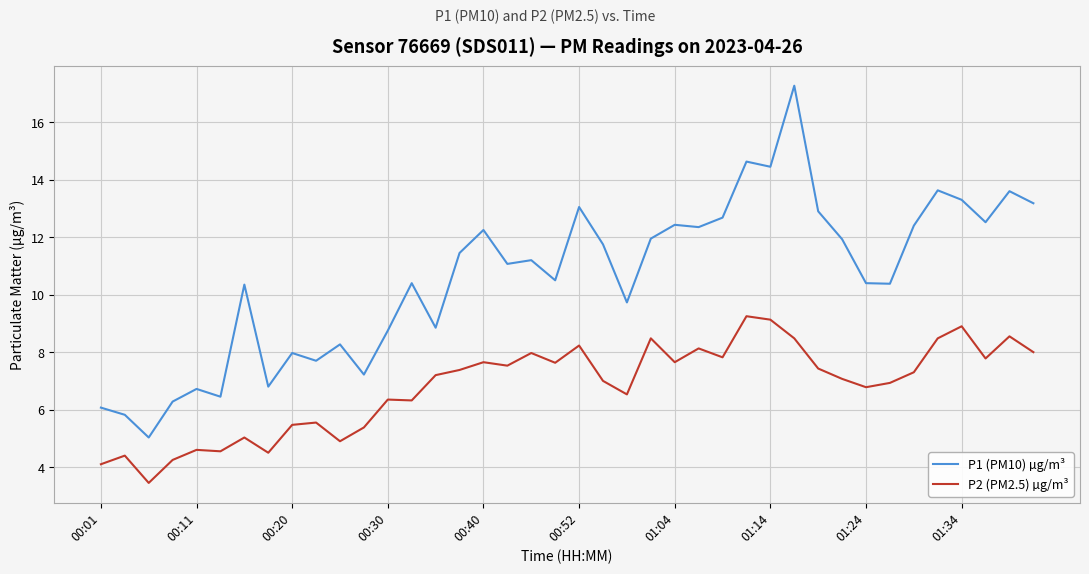

Which series has the largest total across all categories?

P1 (PM10) µg/m³